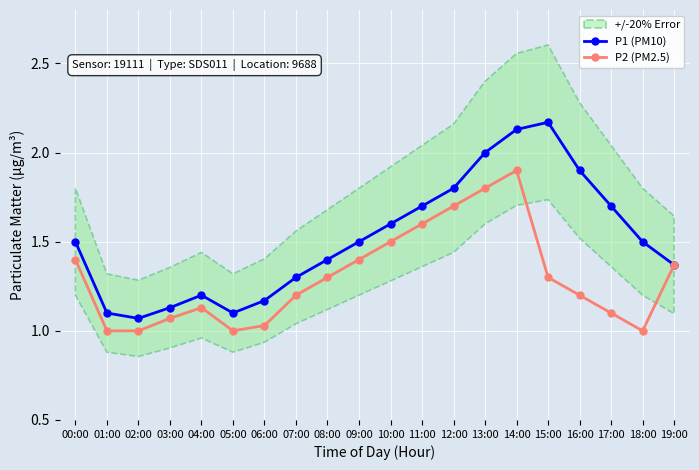

Reading left to right, what are all the values shown in this chart?

P1 (PM10): 00:00=1.5	01:00=1.1	02:00=1.1	03:00=1.1	04:00=1.2	05:00=1.1	06:00=1.2	07:00=1.3	08:00=1.4	09:00=1.5	10:00=1.6	11:00=1.7	12:00=1.8	13:00=2.0	14:00=2.1	15:00=2.2	16:00=1.9	17:00=1.7	18:00=1.5	19:00=1.4
P2 (PM2.5): 00:00=1.4	01:00=1.0	02:00=1.0	03:00=1.1	04:00=1.1	05:00=1.0	06:00=1.0	07:00=1.2	08:00=1.3	09:00=1.4	10:00=1.5	11:00=1.6	12:00=1.7	13:00=1.8	14:00=1.9	15:00=1.3	16:00=1.2	17:00=1.1	18:00=1.0	19:00=1.4